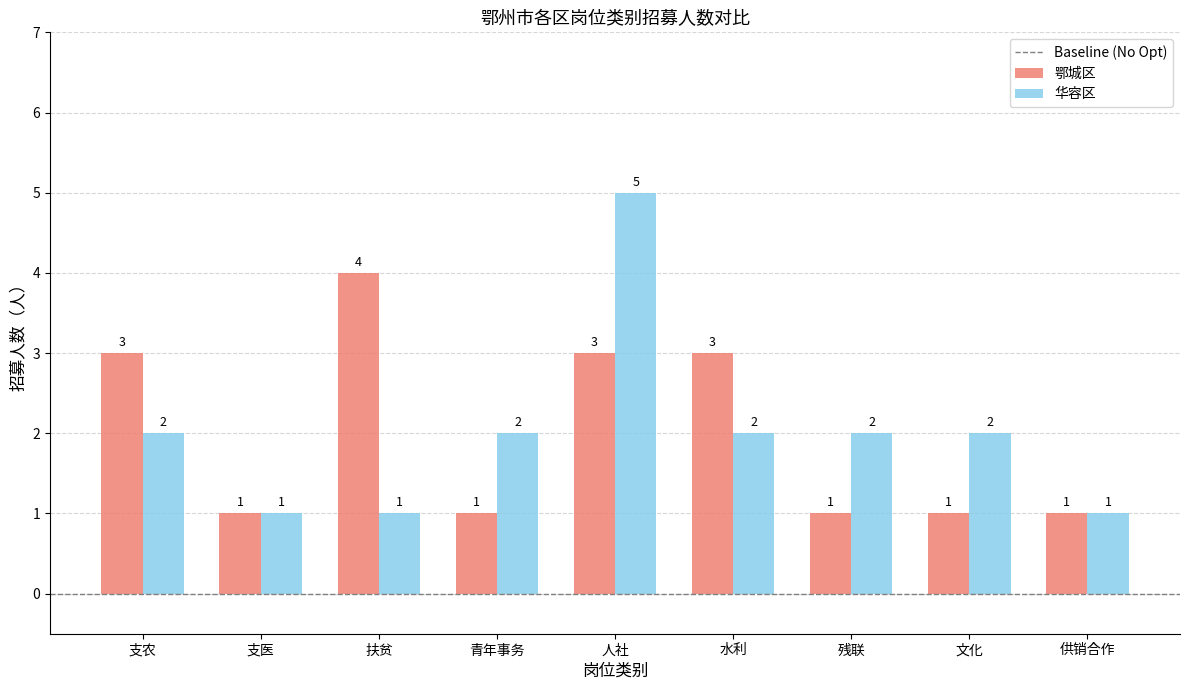

How many values in the 鄂城区 series exceed 1?

4